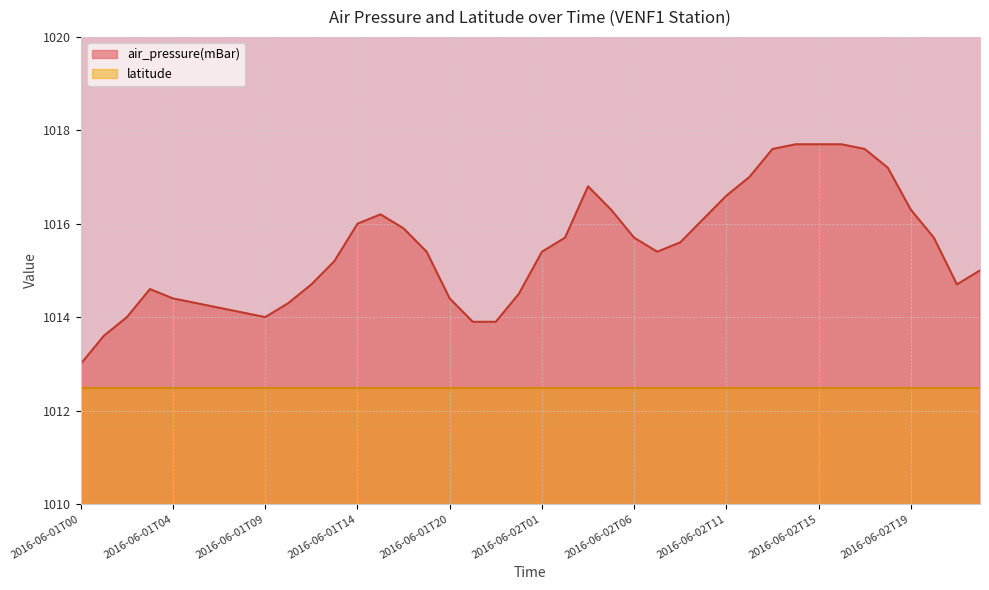

What position from the right is 2016-06-01T09?

32